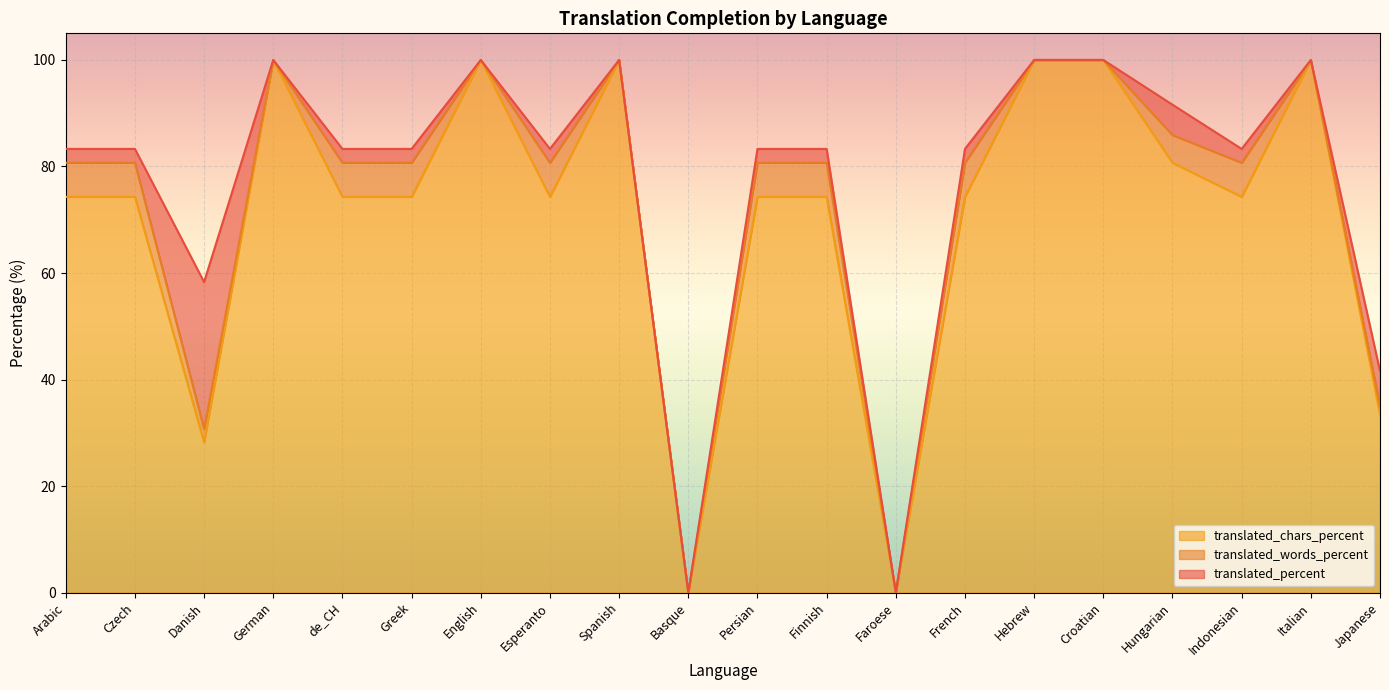

At how many categories does at least one series exceed 56?

17